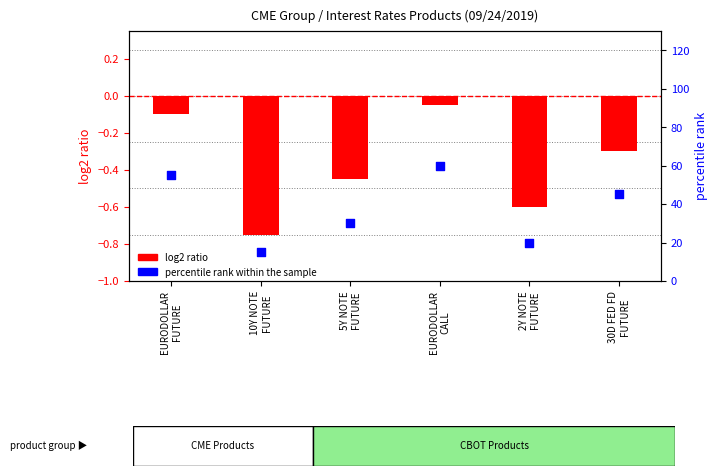

What is the change in value from 10Y NOTE
FUTURE to 5Y NOTE
FUTURE?

+15